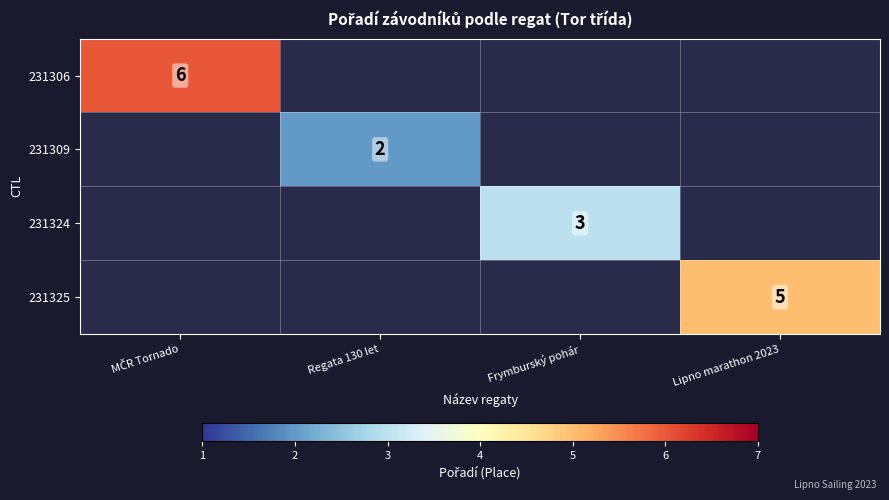

The value of 231325 at Lipno marathon 2023 is 3. True or false?

False